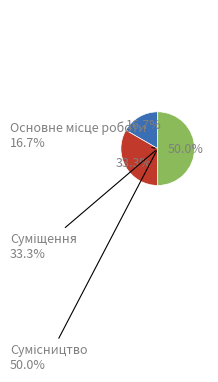

Is there any slice that represents more than half of the pie?

No